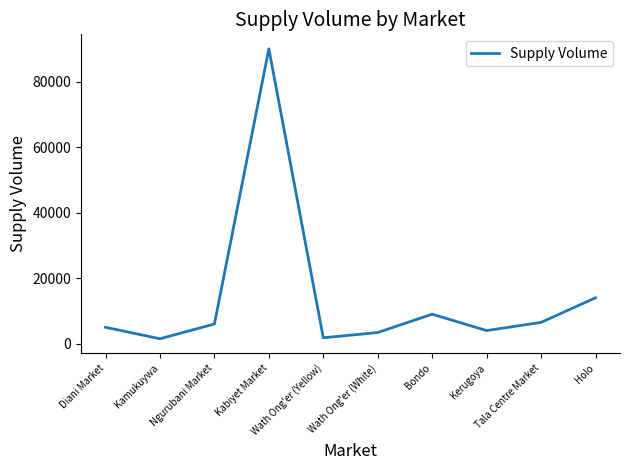

What is the difference between the maximum and minimum values?

88500